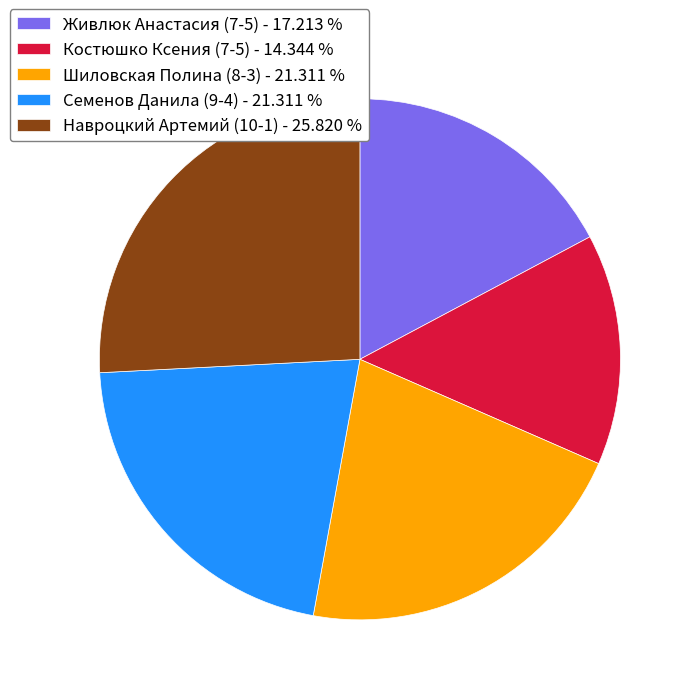

Does any single category account for the majority?

No